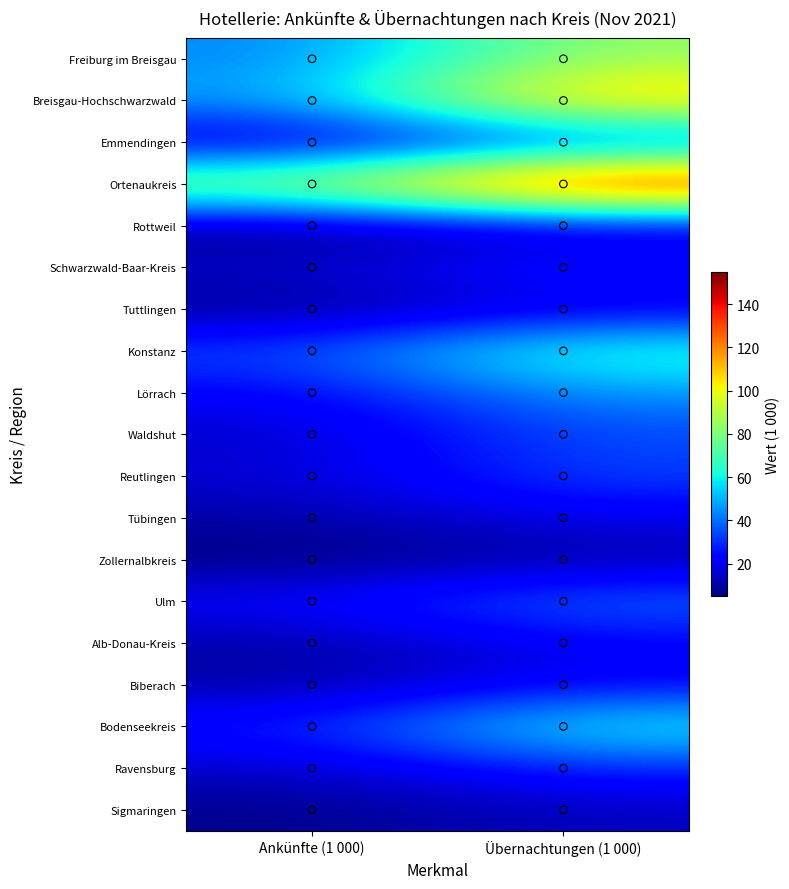

At which category does the chart reach its minimum across all series?

Ankünfte (1 000)